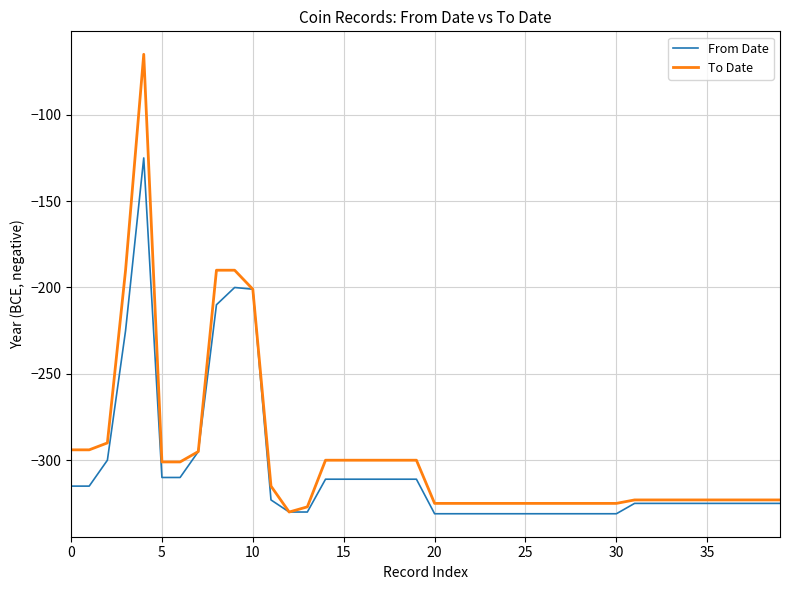

Which series has the largest range (max minus min)?

To Date